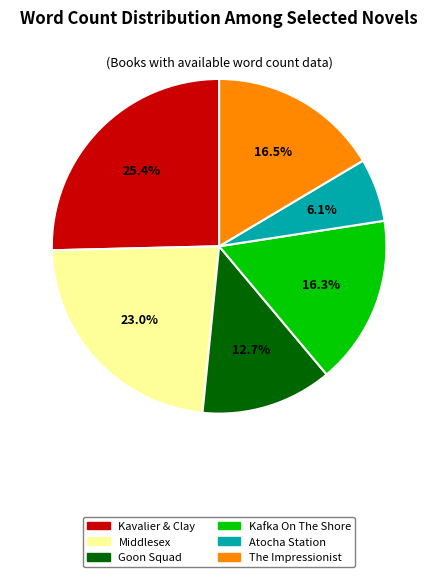

Is there any slice that represents more than half of the pie?

No